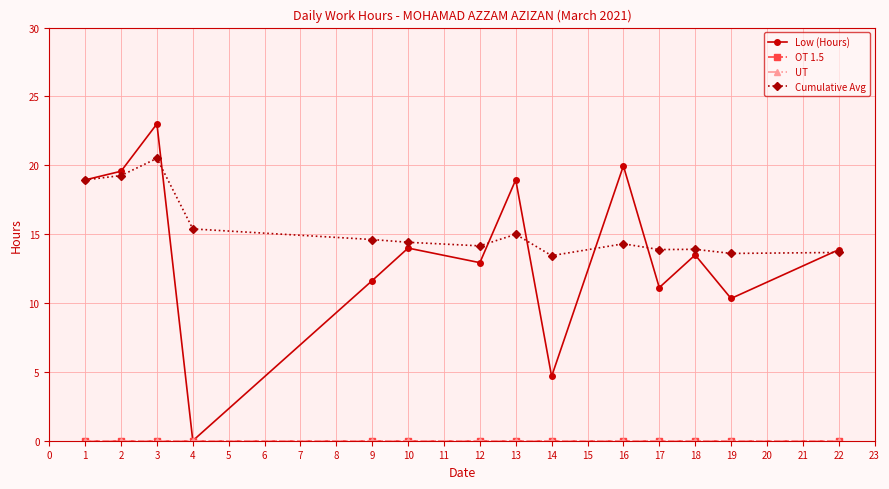

True or false: Low (Hours) has more than 0 interior local peaks.

True